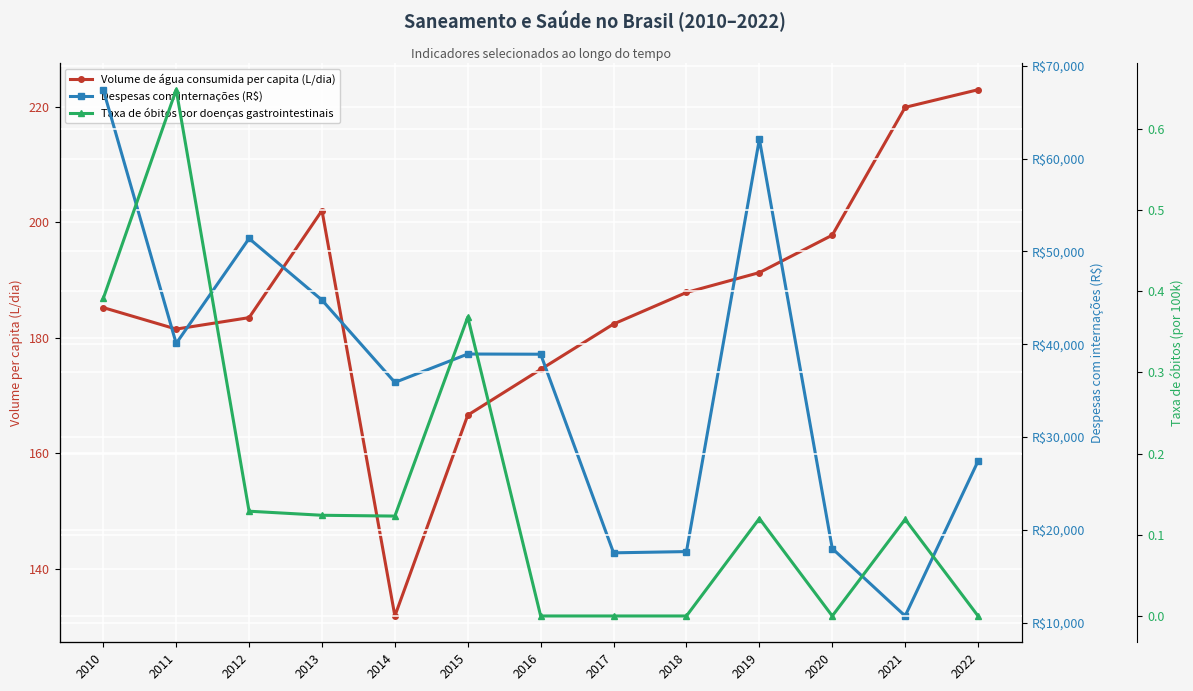

What is the average value of the Despesas com internações (R$) series?

36221.7